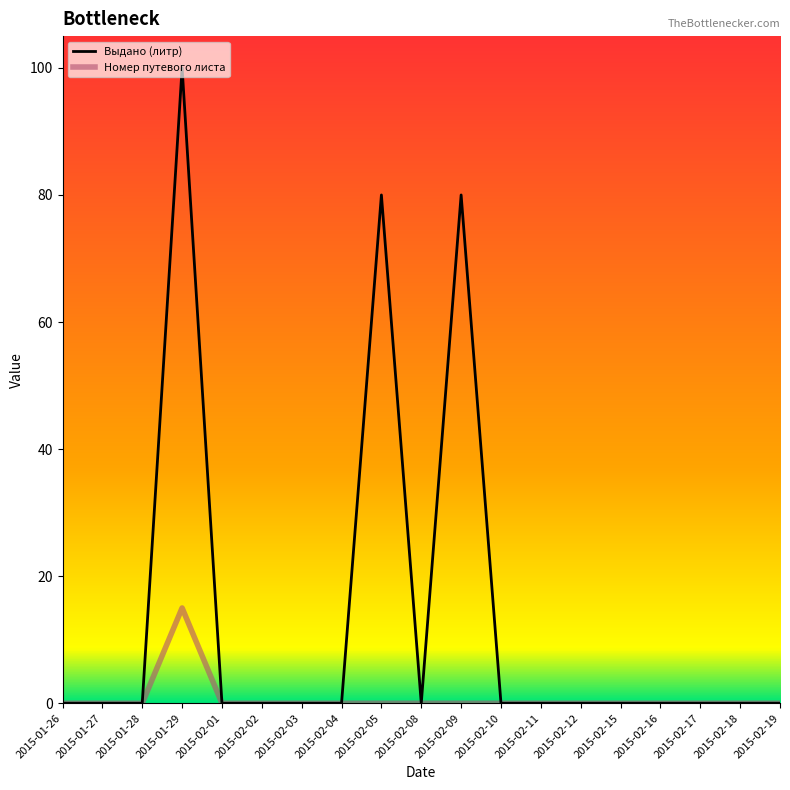

Reading left to right, transcribe all the data shown in this chart.

Выдано (литр): 0	0	0	100	0	0	0	0	80	0	80	0	0	0	0	0	0	0	0
Номер путевого листа: 0	0	0	15	0	0	0	0	0	0	0	0	0	0	0	0	0	0	0